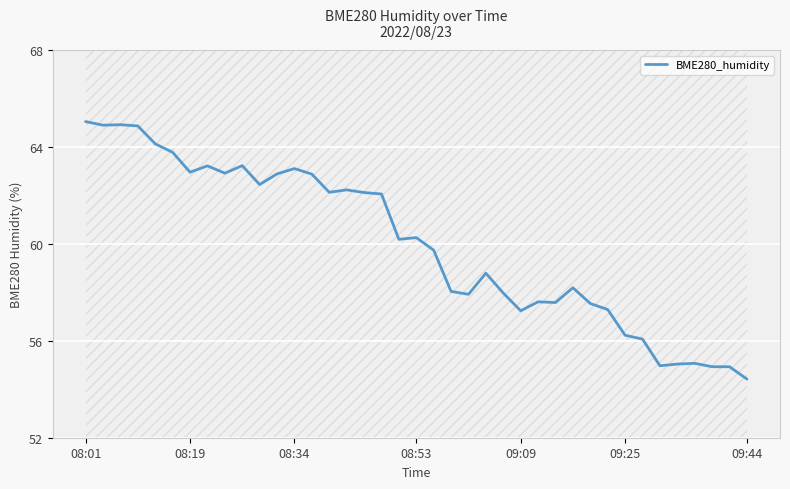

What is the sum of all values?

2339.9